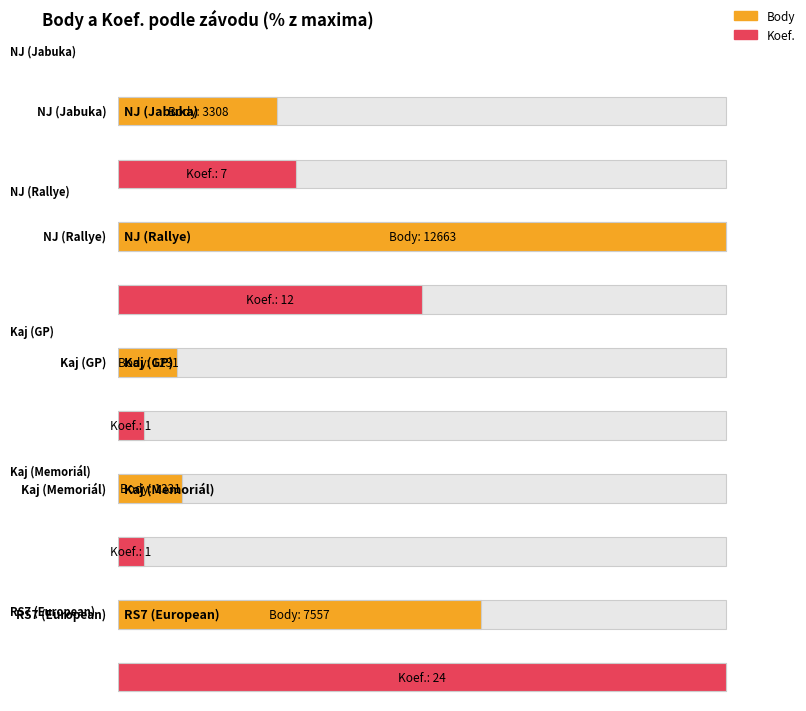

What is the total value across all series at RS7?

7581